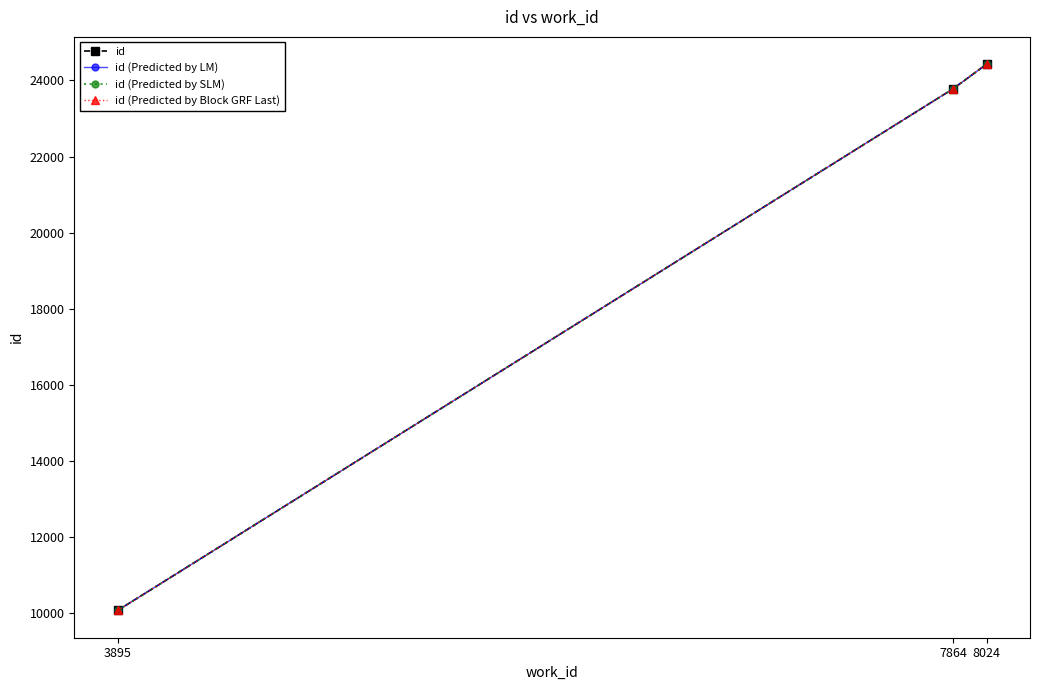

What is the greatest value displayed?

24428